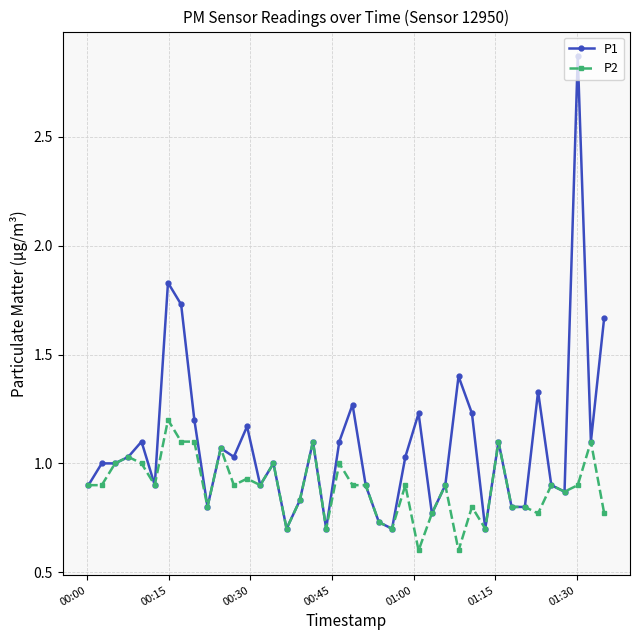

Which series has the widest spread of values?

P1